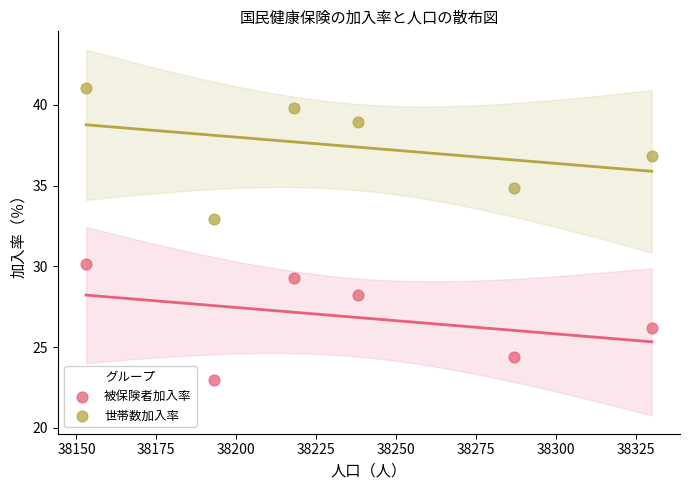

Which series has the widest spread of Y values?

世帯数加入率